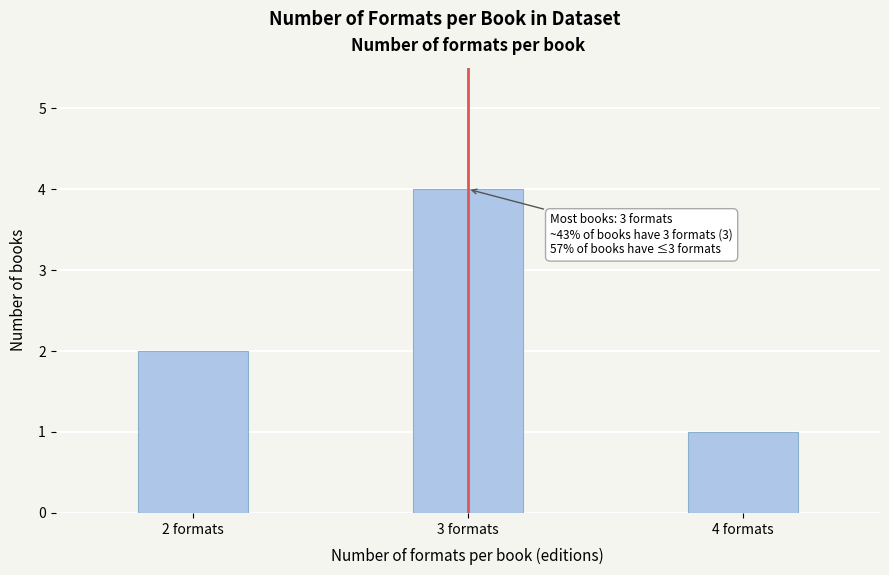

Reading right to left, what are all the values shown in this chart?

4 formats=1	3 formats=4	2 formats=2